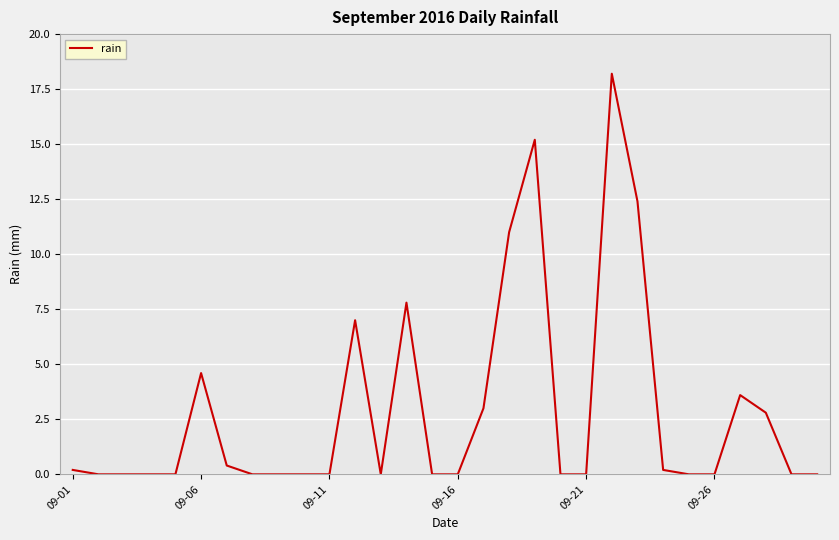

What is the maximum value shown in the chart?

18.2